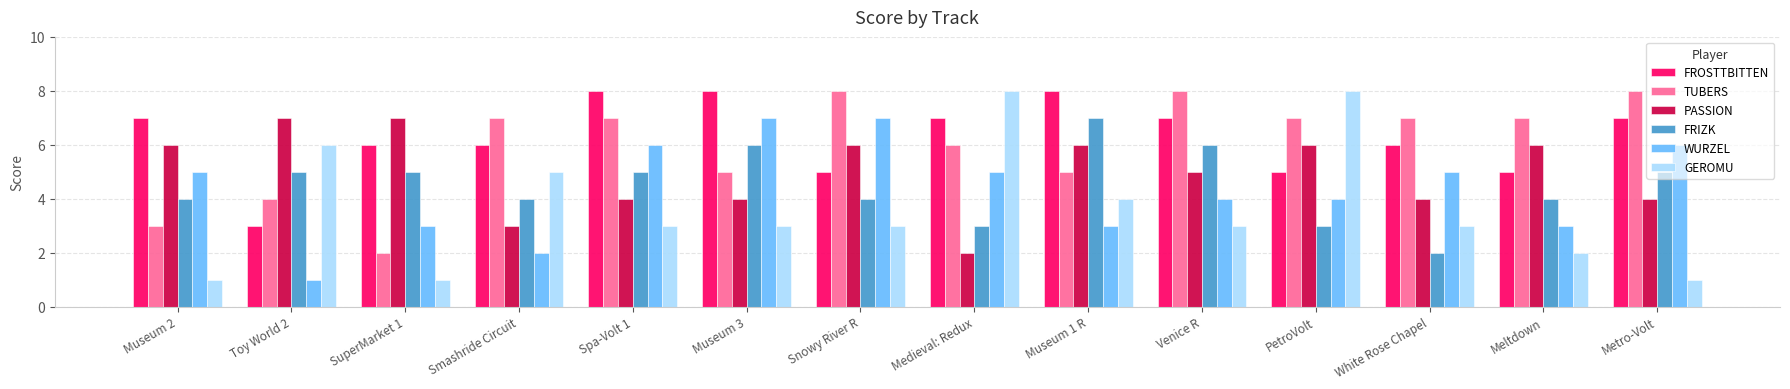

What position from the left is Snowy River R?

7